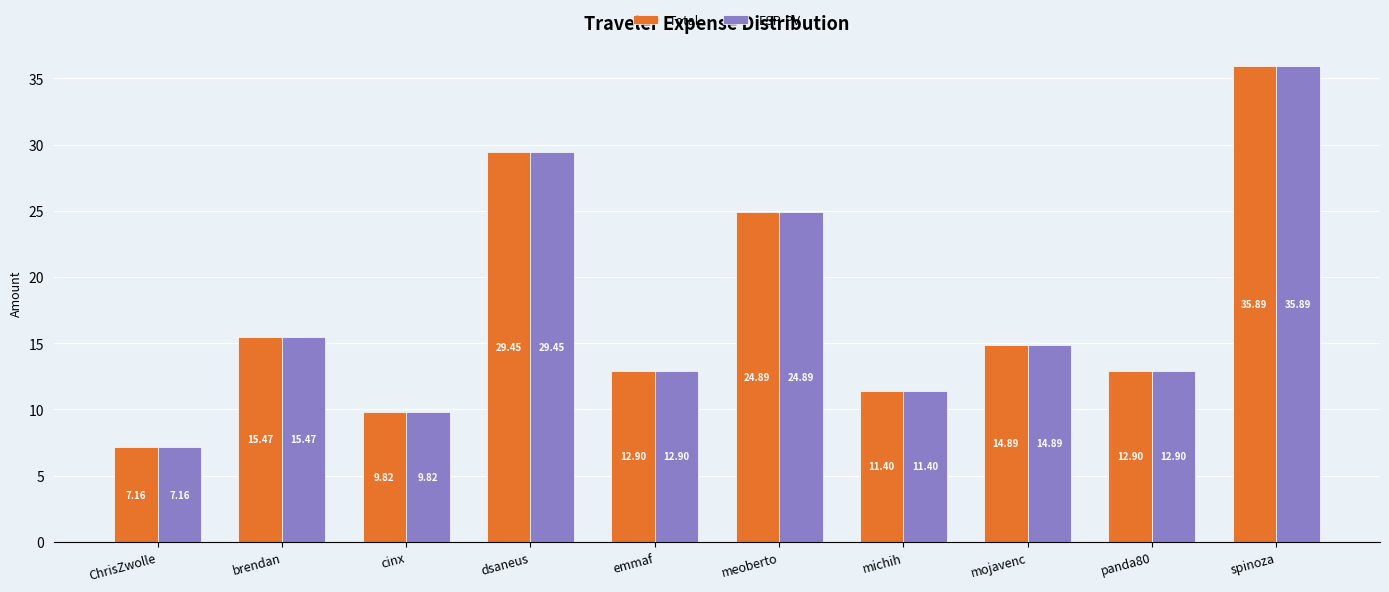

What is the label of the 6th bar from the left?

meoberto